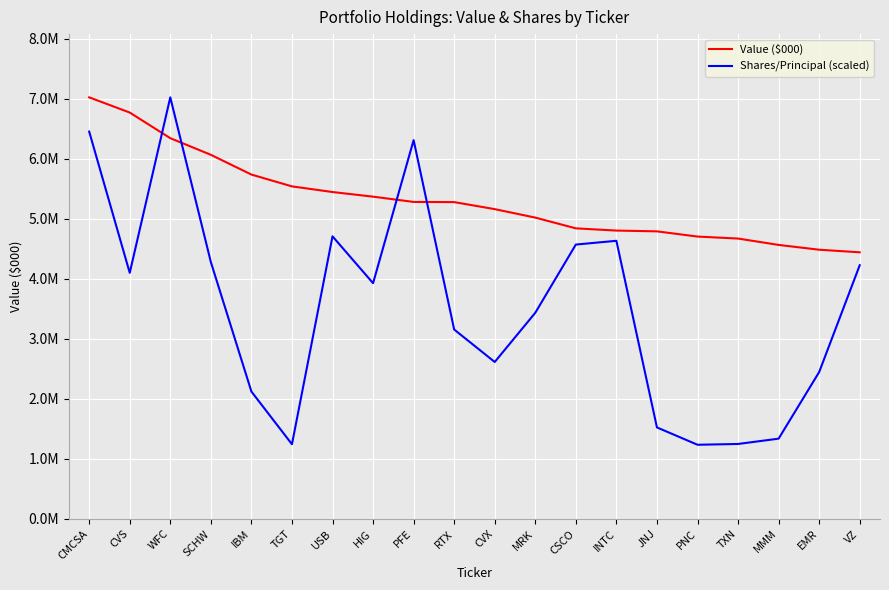

Reading left to right, transcribe all the data shown in this chart.

Value ($000): 7022000.0	6769000.0	6342000.0	6065000.0	5736000.0	5539000.0	5445000.0	5368000.0	5280000.0	5277000.0	5160000.0	5019000.0	4840000.0	4803000.0	4790000.0	4703000.0	4670000.0	4564000.0	4484000.0	4441000.0
Shares/Principal (scaled): 6451629.2	4098971.7	7022000.0	4279040.1	2121816.4	1244137.1	4707216.5	3926817.2	6309229.2	3154948.6	2614023.9	3433736.1	4570006.8	4632650.5	1524209.2	1235400.9	1248556.5	1337151.8	2446289.0	4225543.7